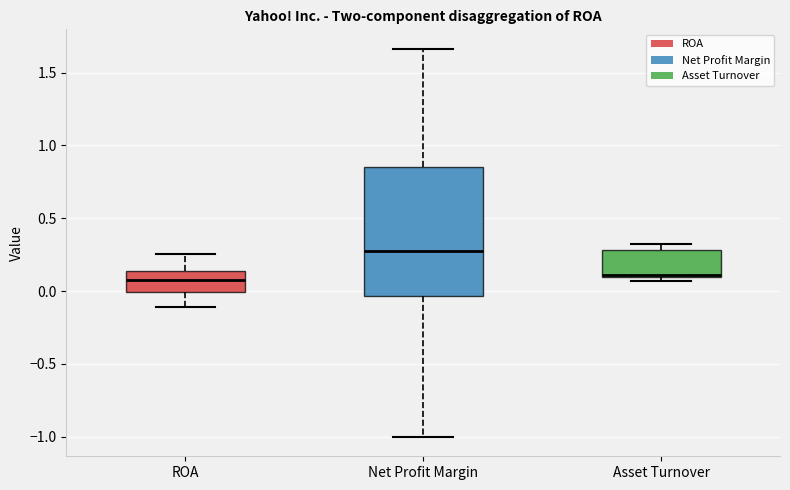

Which box is the tallest, from its lower edge to its upper edge?

Net Profit Margin